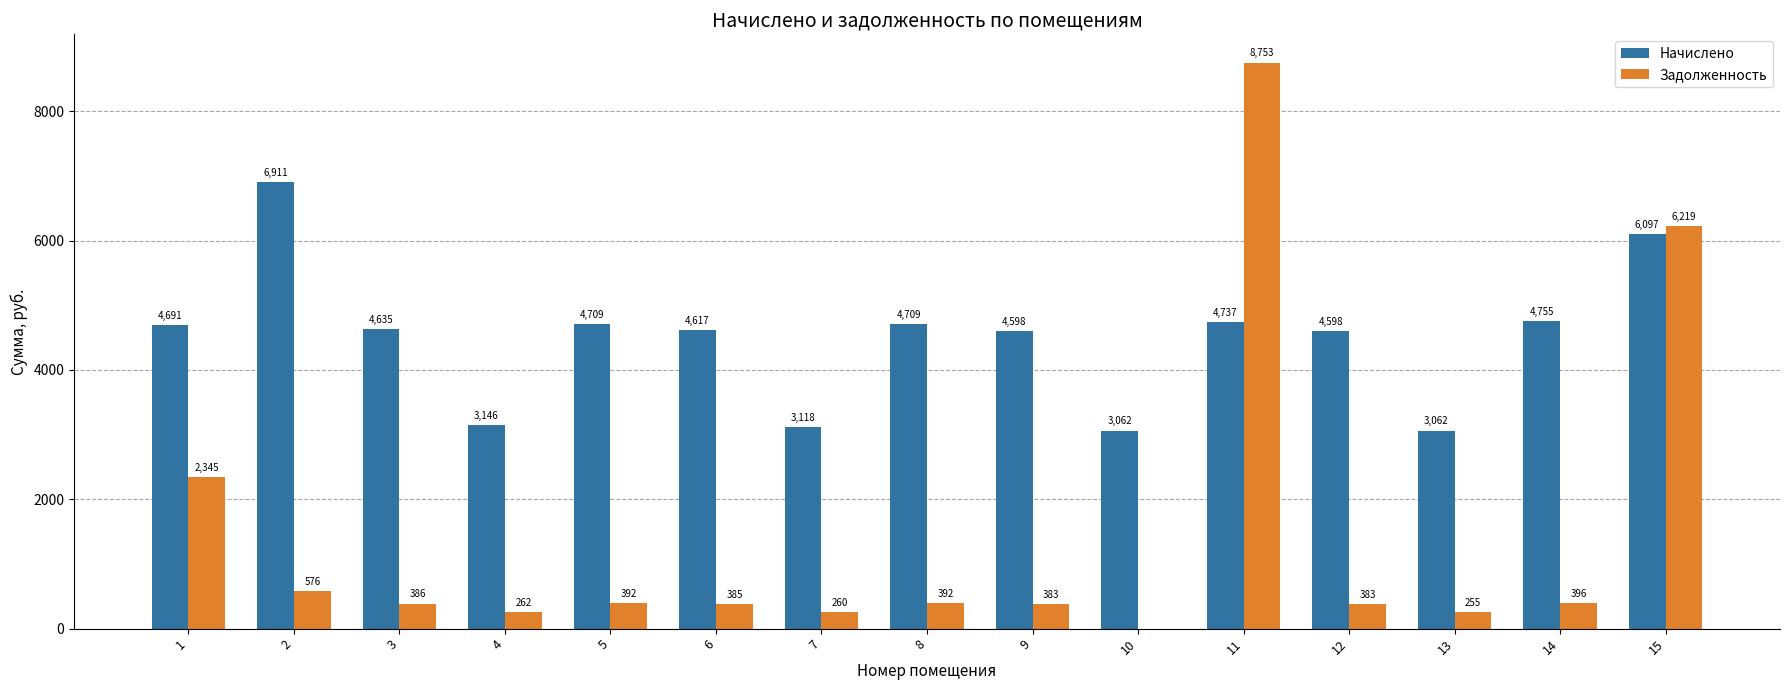

Which series has the largest range (max minus min)?

Задолженность